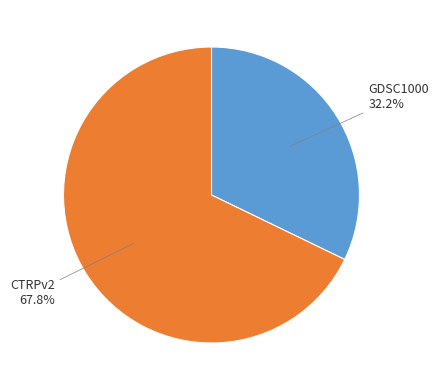

How many slices are in this pie chart?

2